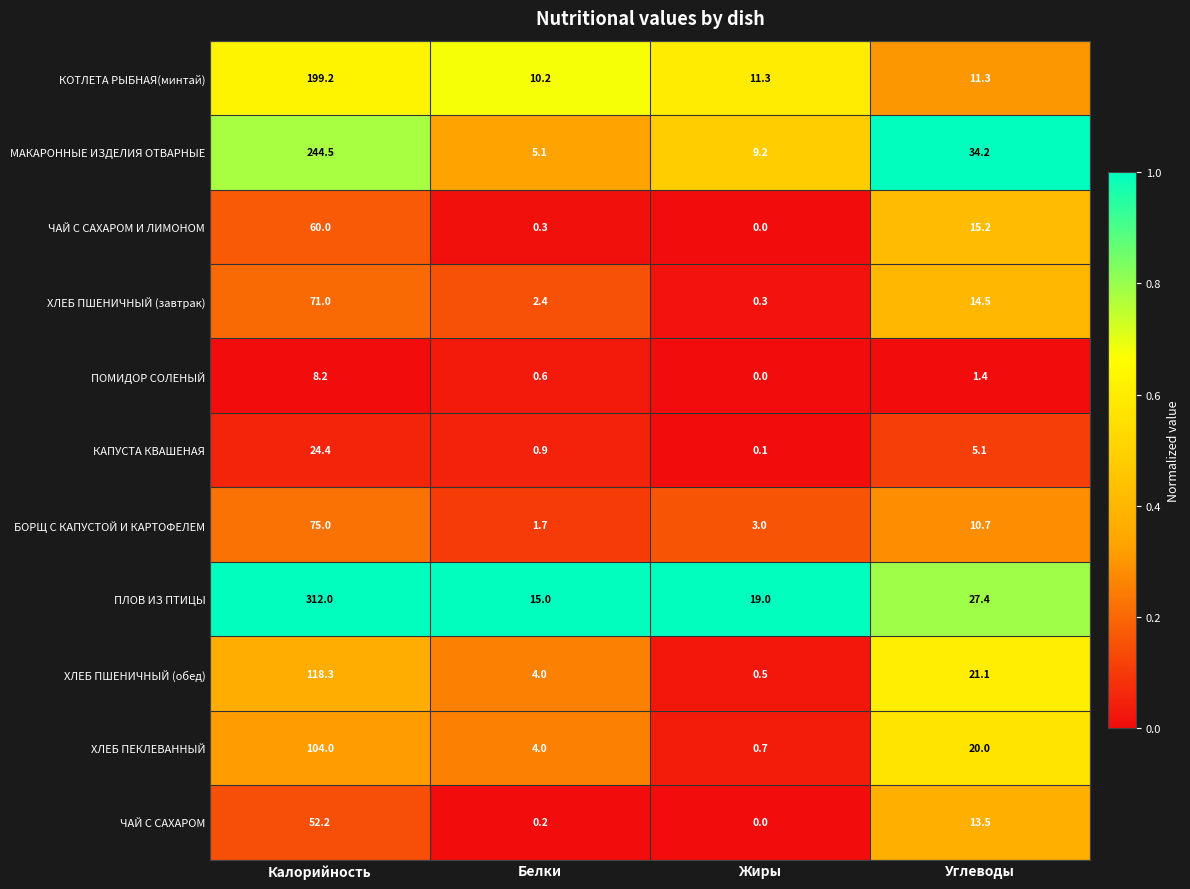

Is it true that ХЛЕБ ПШЕНИЧНЫЙ (обед) equals 0.5 at Жиры?

True